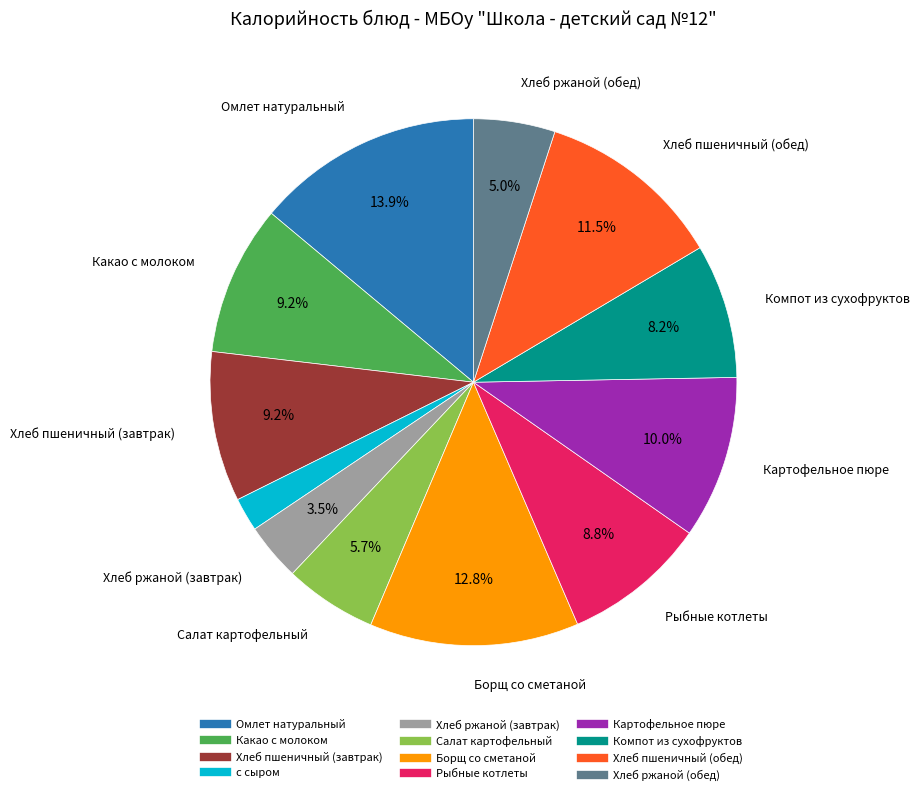

Count the number of slices in the pie.

12